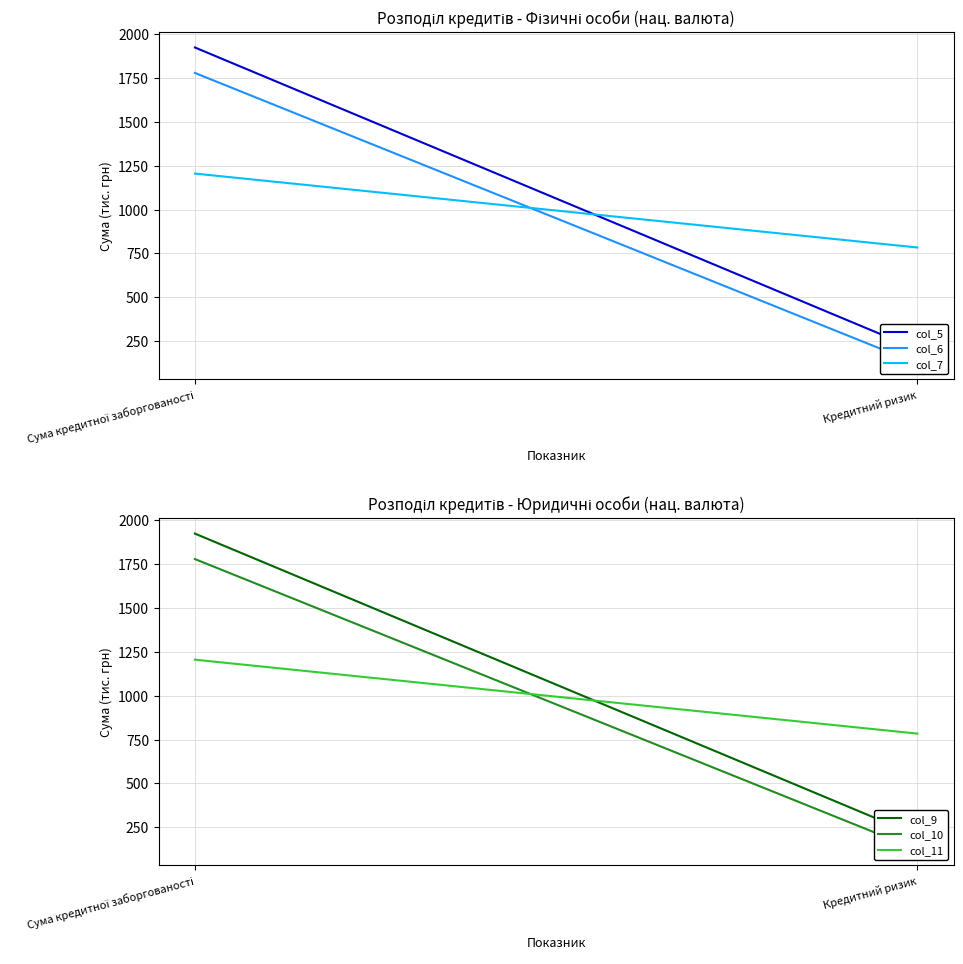

Does the chart display data point markers on the line(s)?

No